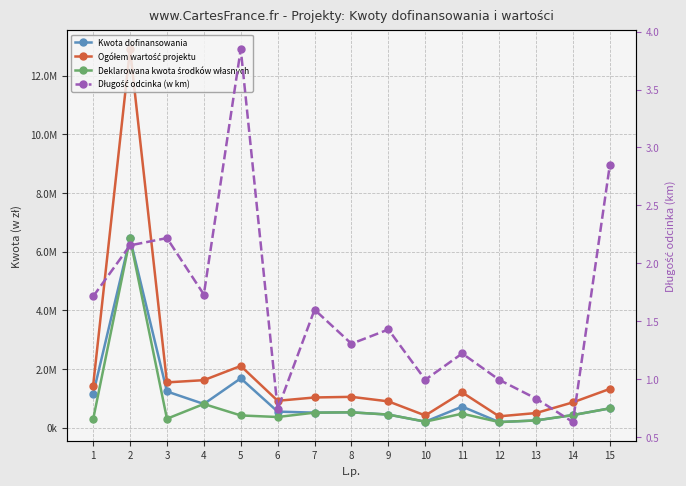

What is the value of the Ogółem wartość projektu point at the 6th from the left?

920701.2